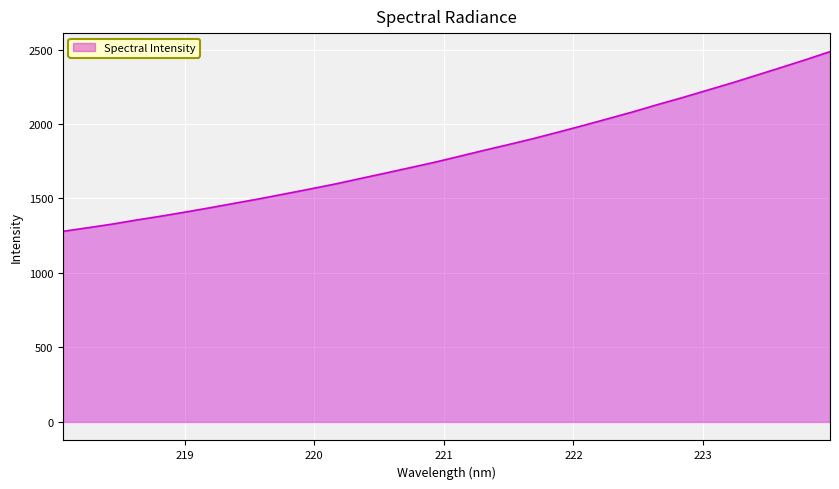

What is the maximum value shown in the chart?

2486.0